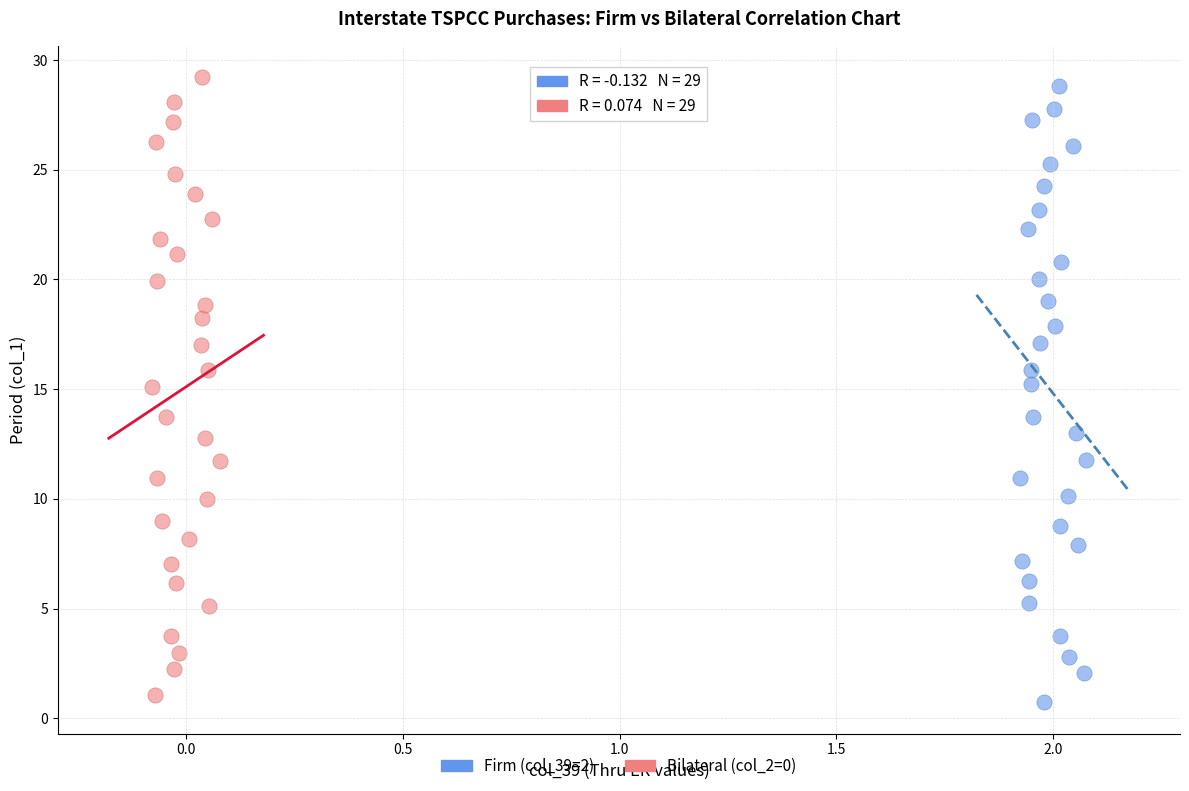

Which series reaches the maximum Y coordinate?

Bilateral (col_2=0)